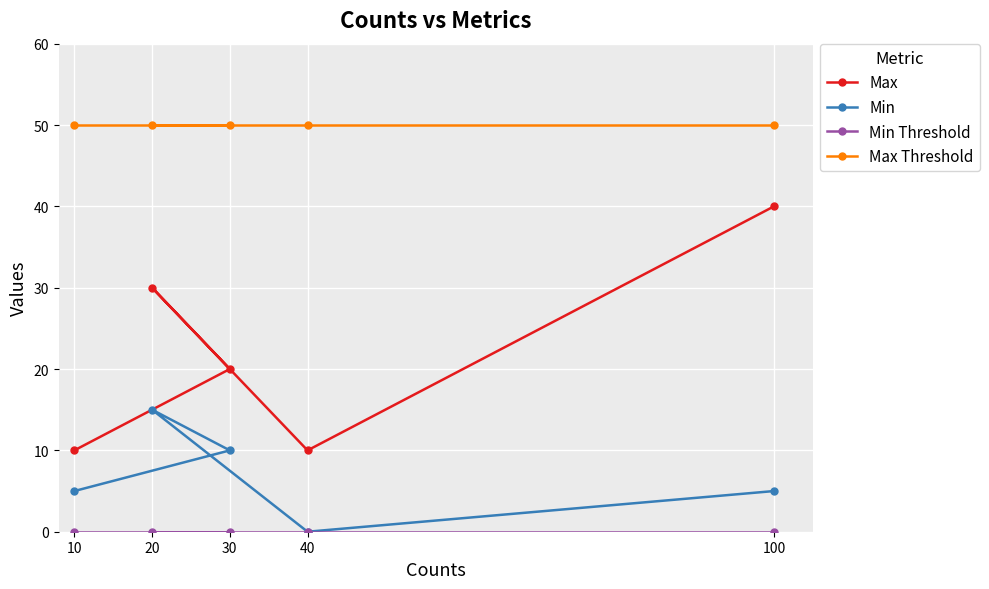

List the series in order of their peak value, lowest first.

Min Threshold, Min, Max, Max Threshold